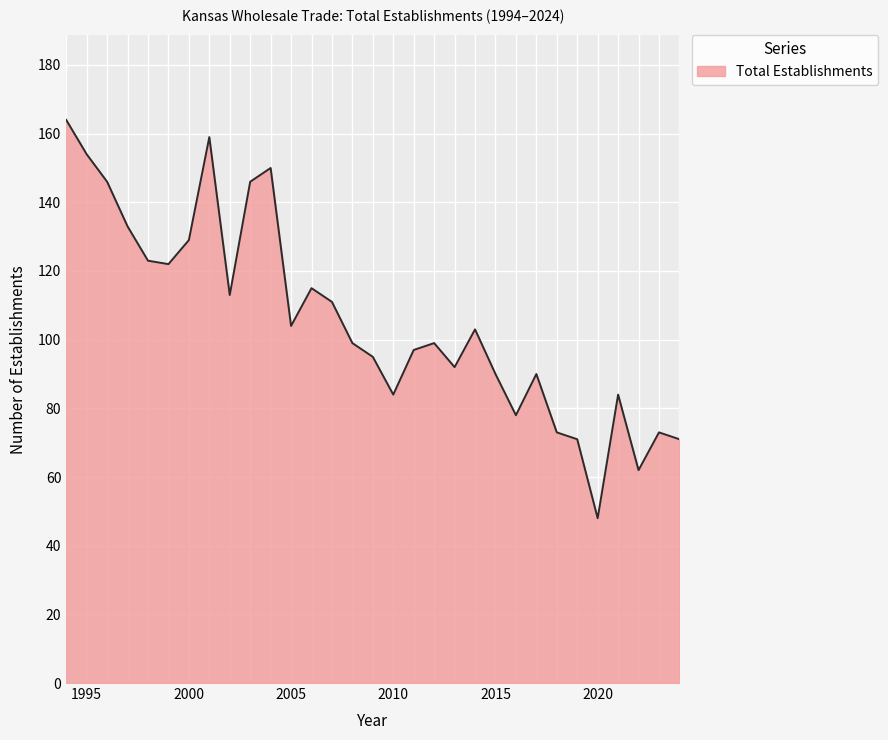

What is the greatest value displayed?

164